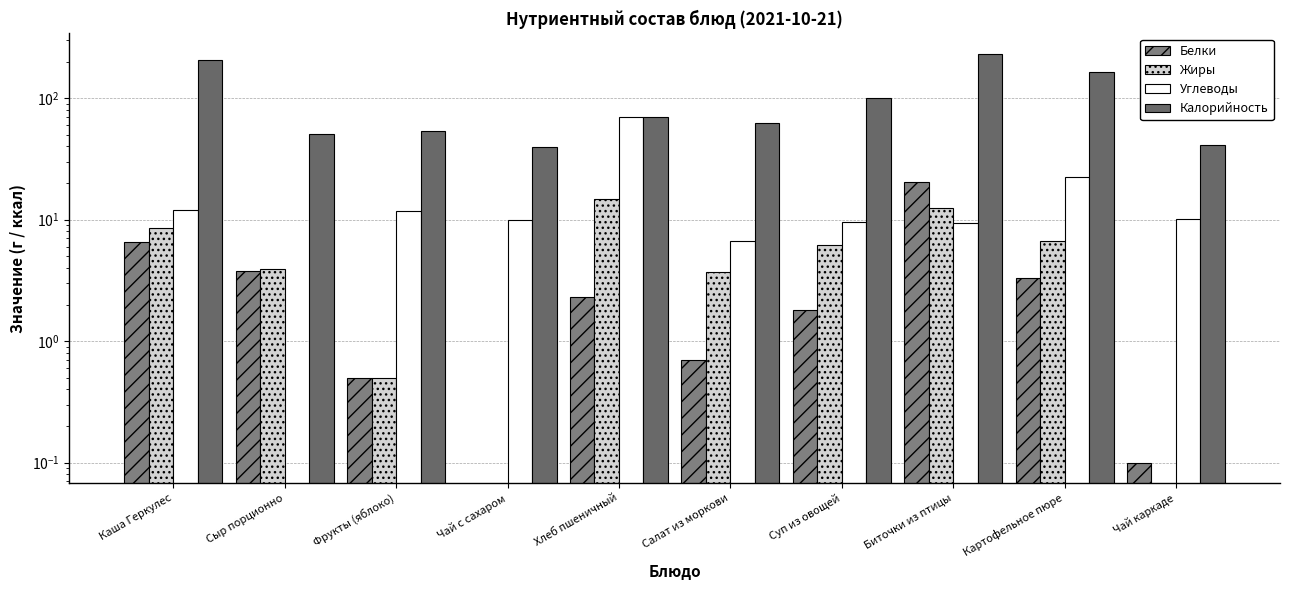

How many data points does each series have?

10